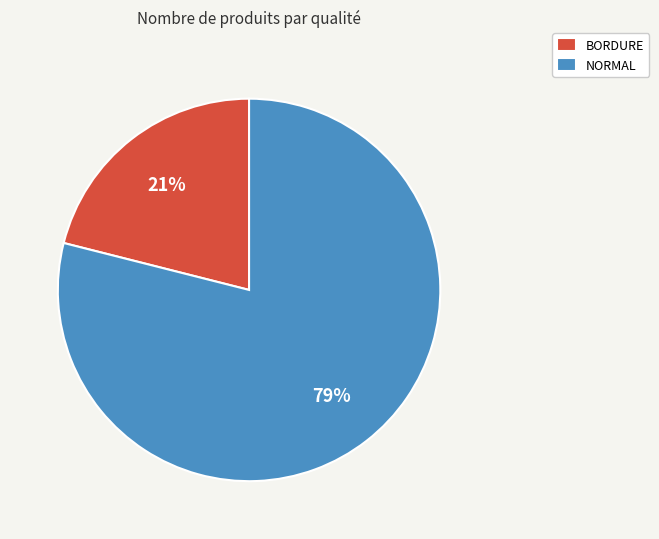

How many slices are in this pie chart?

2